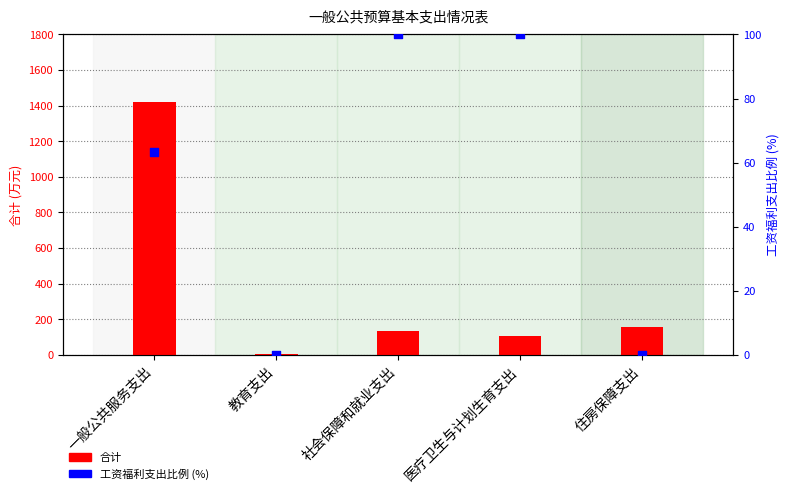

Which series has the largest total across all categories?

合计